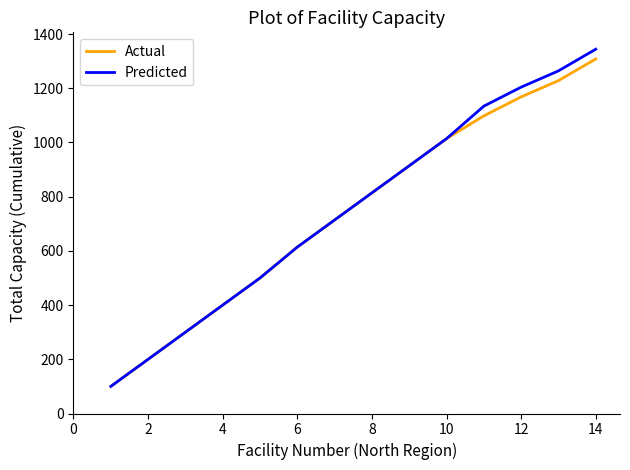

Which series has the widest spread of values?

Predicted